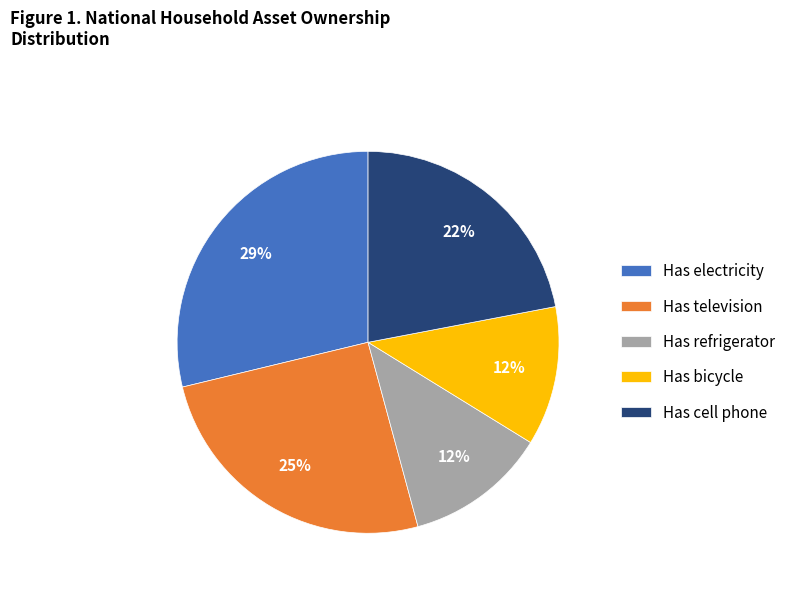

Does Has television account for over 50% of the chart?

No